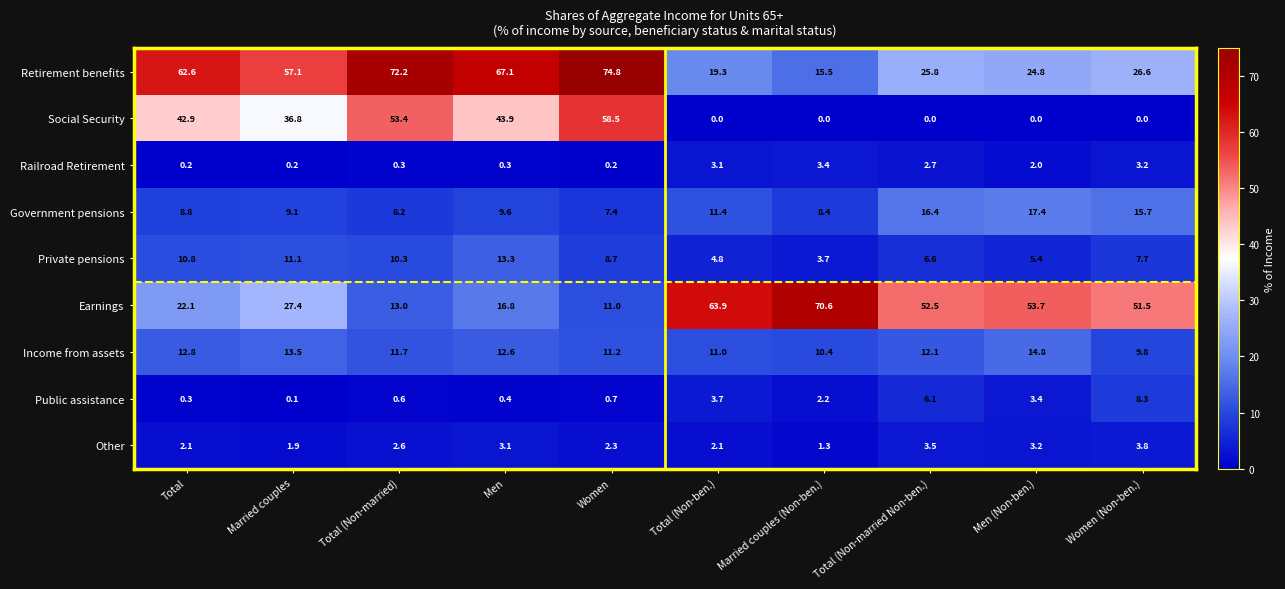

Is it true that Other equals 5.1 at Men?

False